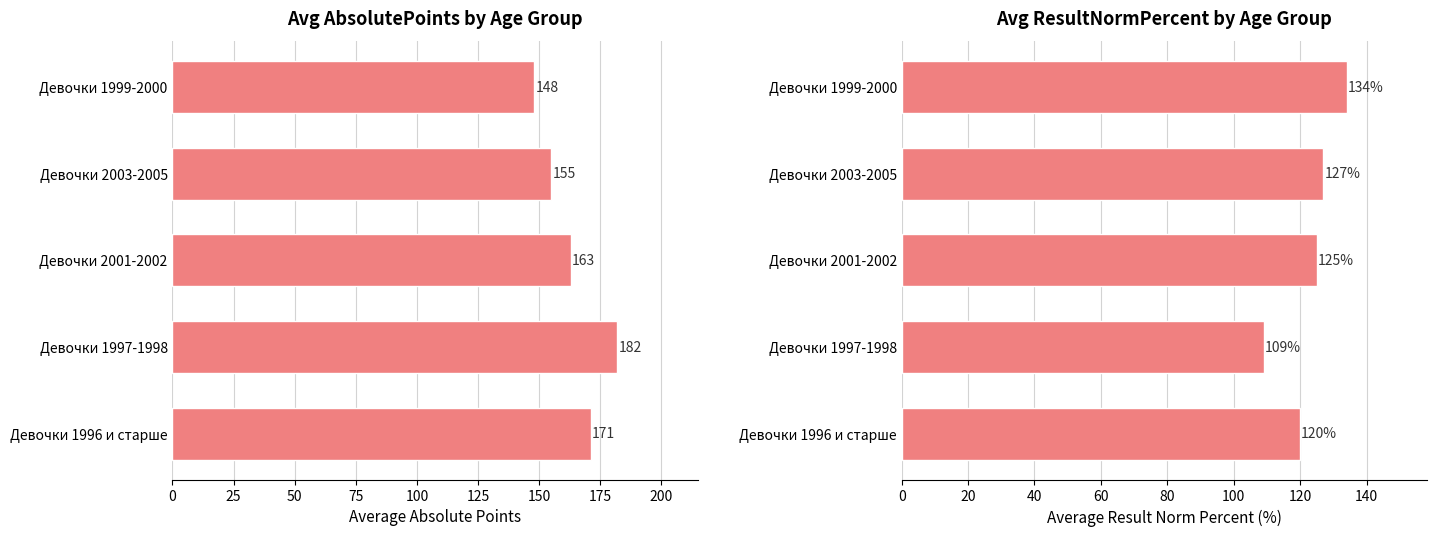

What is the value of the Avg AbsolutePoints bar at the 2nd from the left?

182